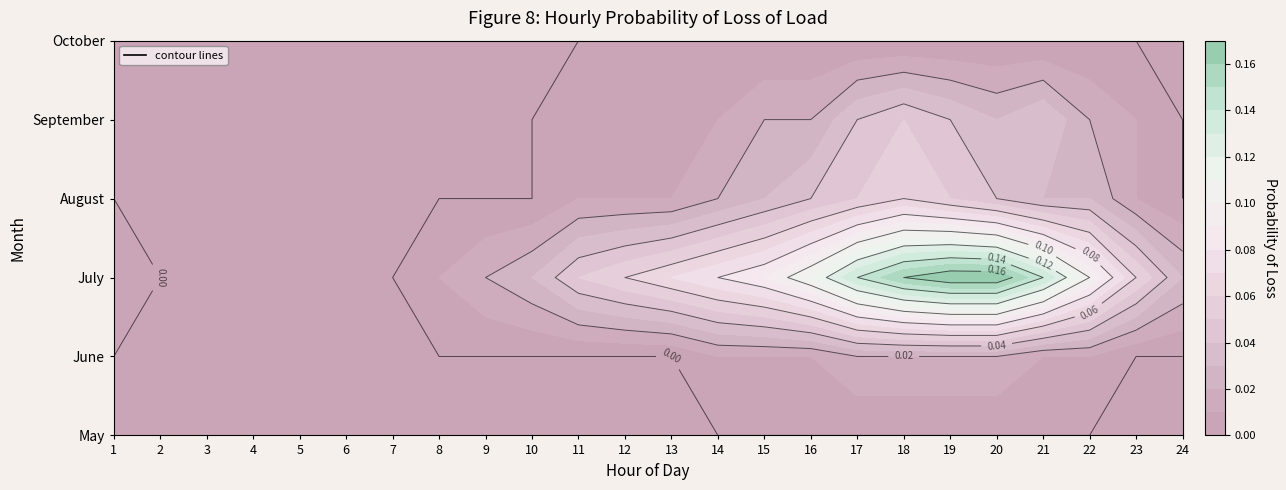

Where is May nearest to the value 0?

1